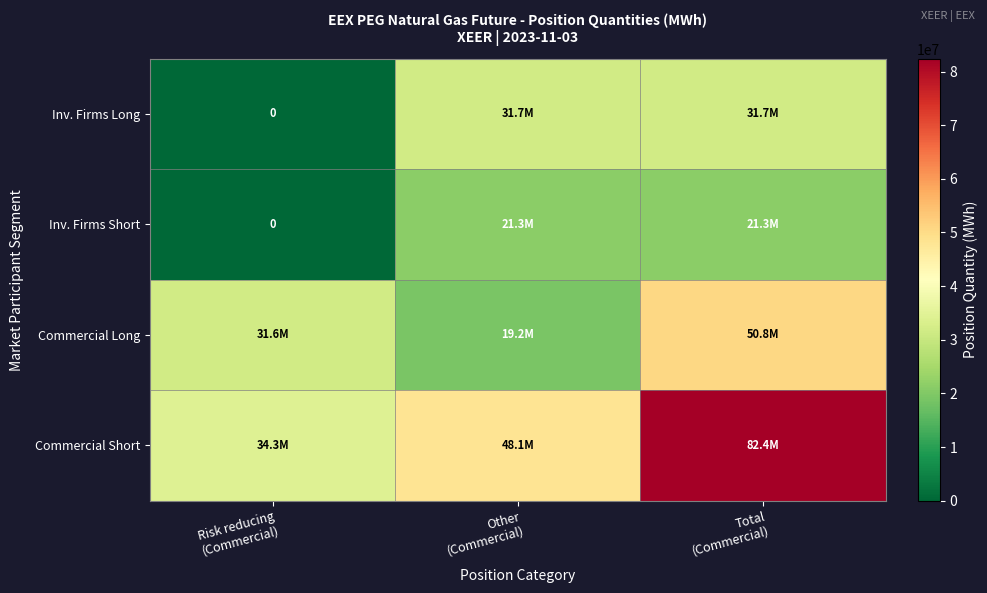

Is the value of Inv. Firms Short at Other (Commercial) greater than the value of Commercial Long at Total (Commercial)?

No